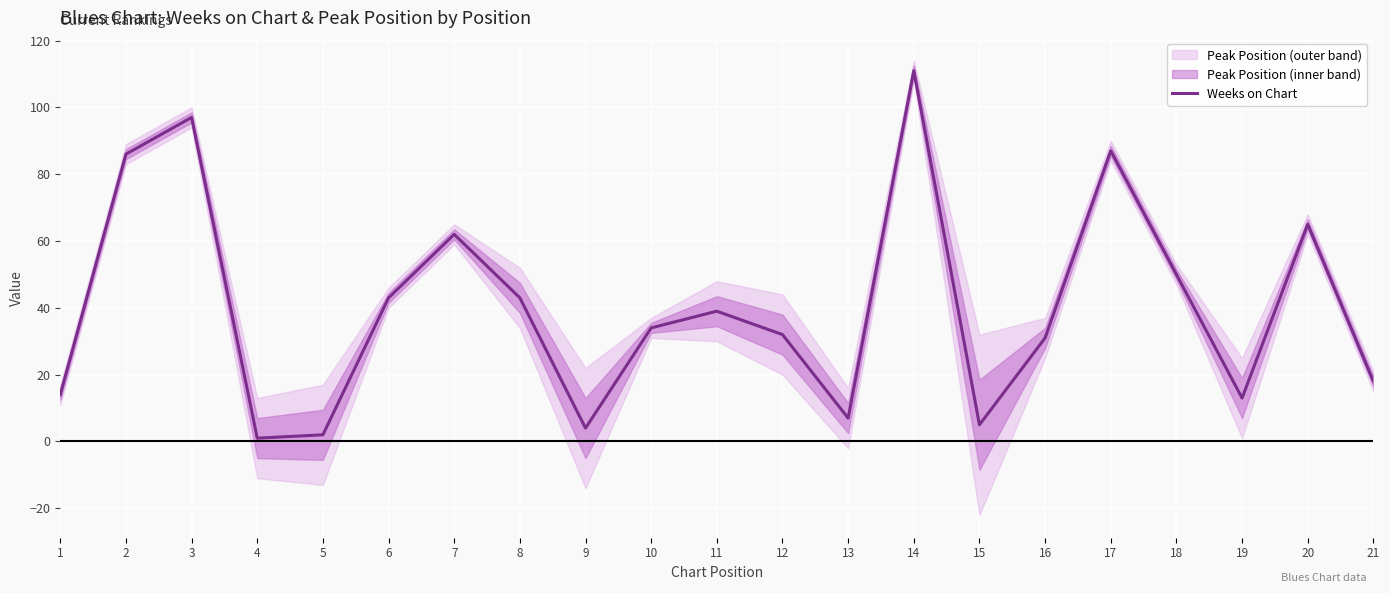

Between 2 and 15, which is larger?

2